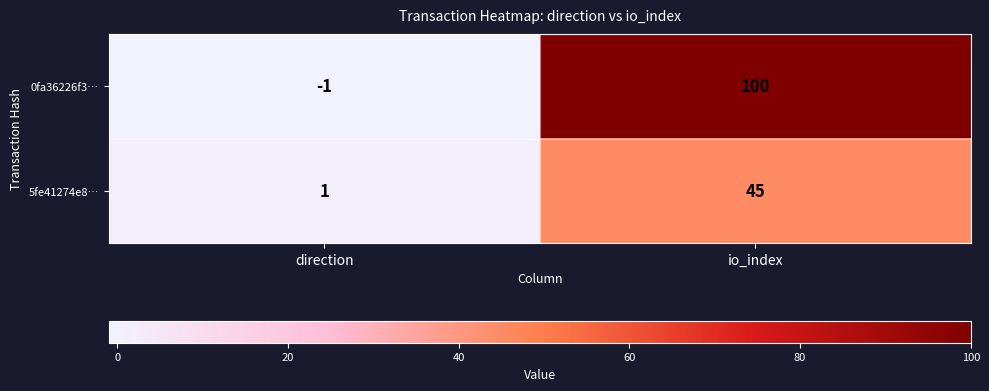

At which category is the sum across all series the highest?

io_index